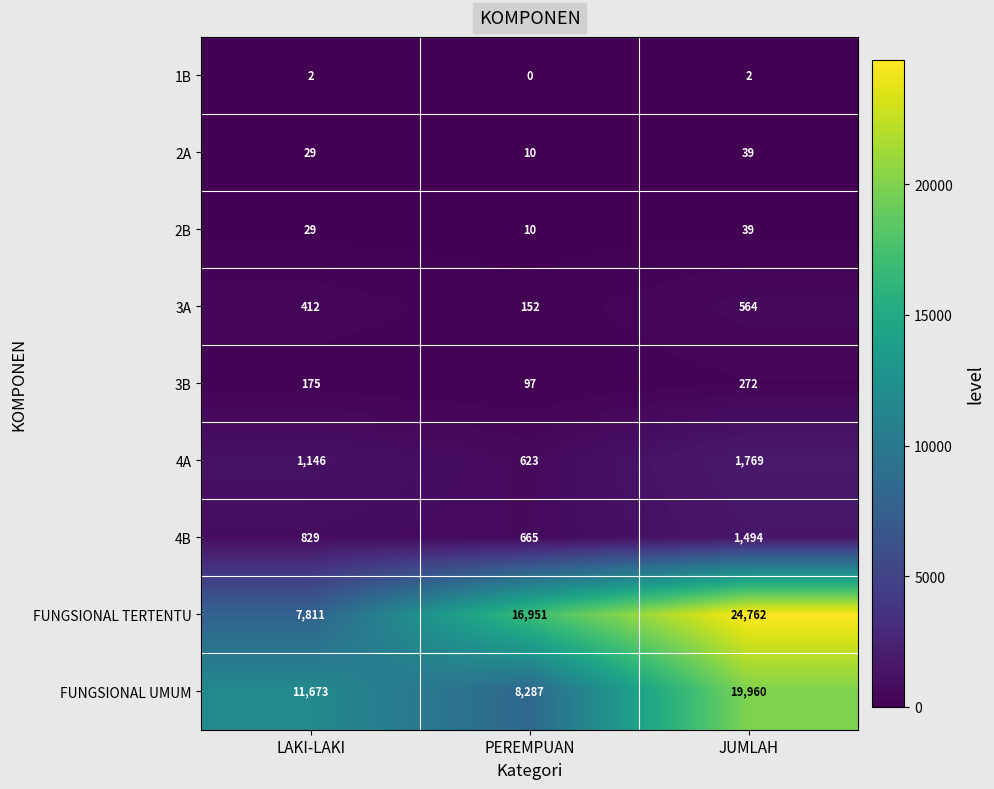

Which series has the largest range (max minus min)?

FUNGSIONAL TERTENTU